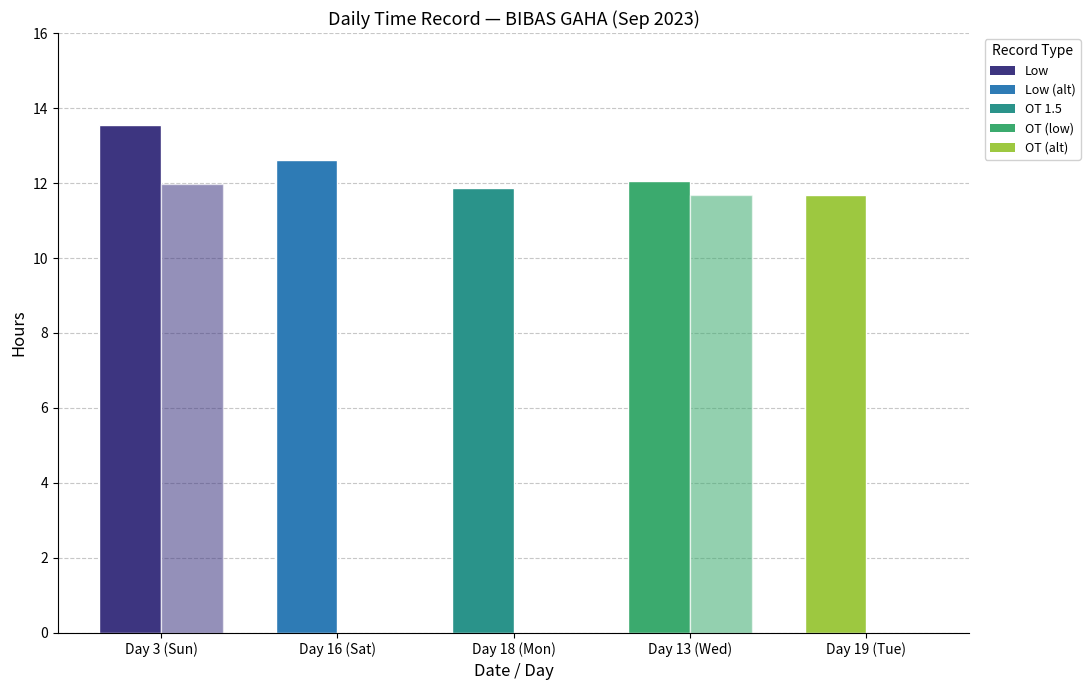

Reading left to right, what are all the values shown in this chart?

Low: 13.6	12.6	11.9	12.1	11.7
OT 1.5: 12.0	0.0	0.0	11.7	0.0